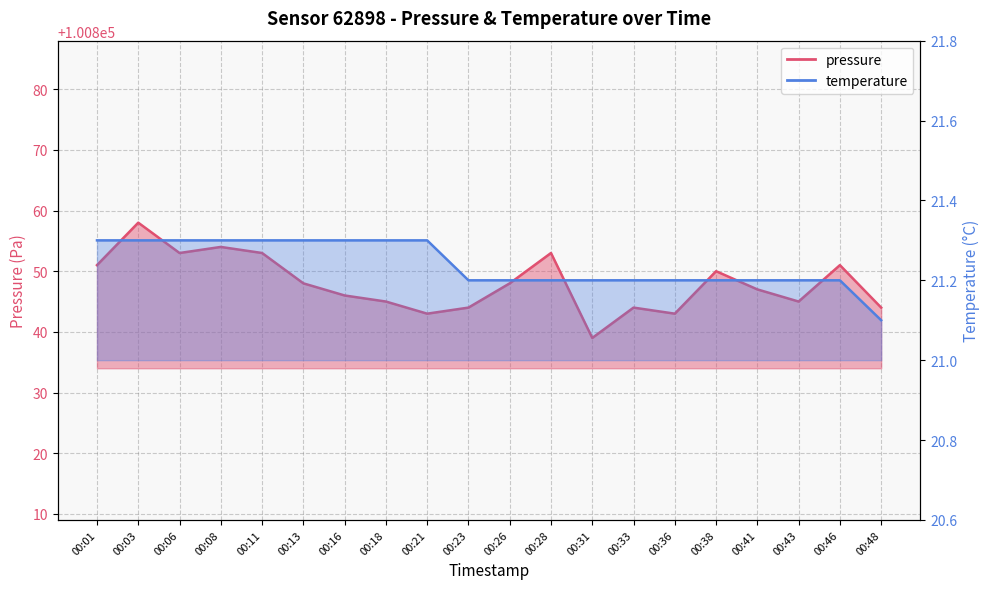

What is the difference between the maximum and minimum values in the pressure series?

19.0